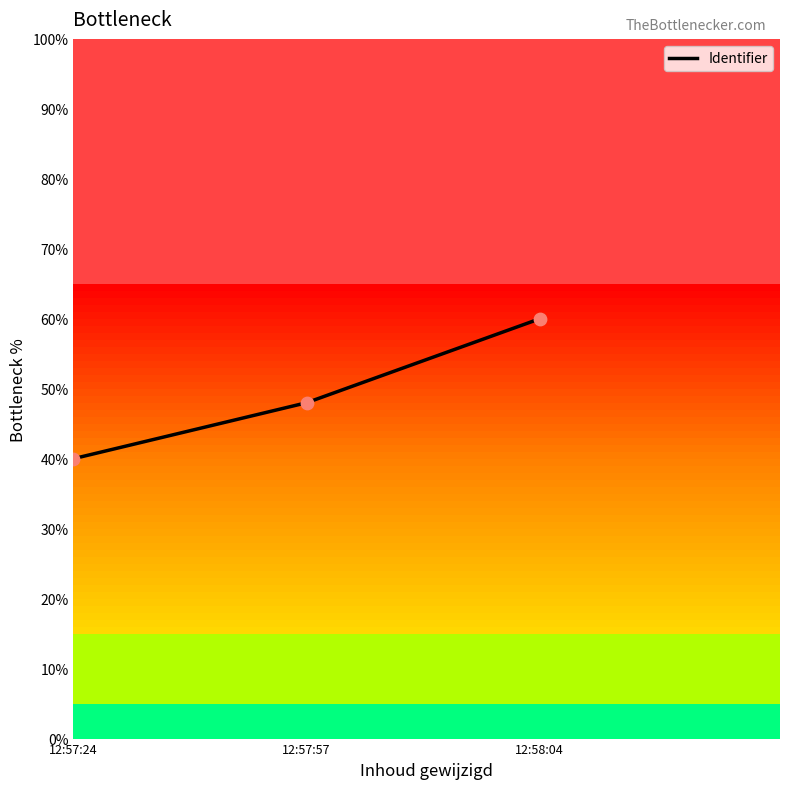

What is the ratio of the value at 12:57:24 to the value at 12:57:57?

0.8